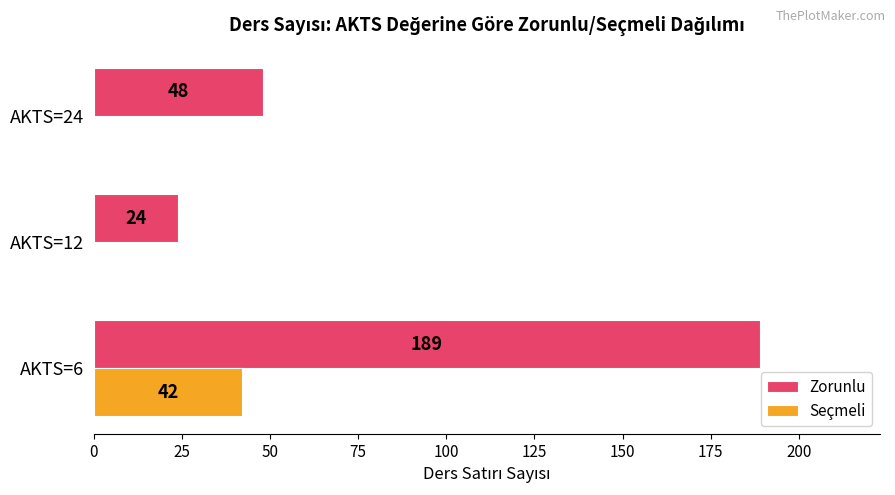

What is the sum of the Seçmeli values at AKTS=6 and AKTS=12?

42